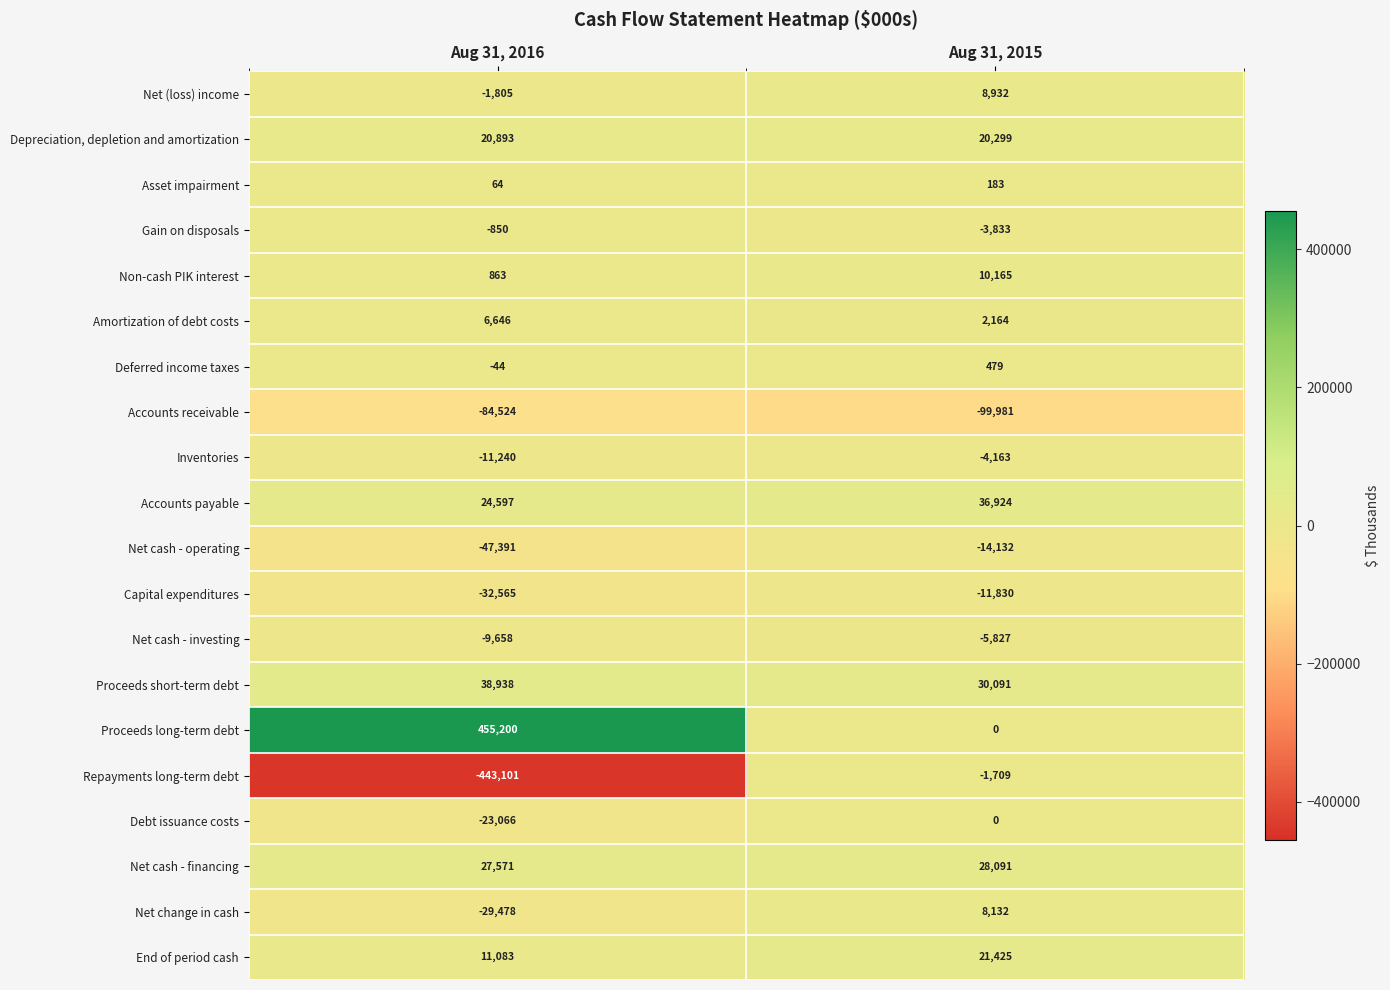

The value of Gain on disposals at Aug 31, 2015 is -2558. True or false?

False